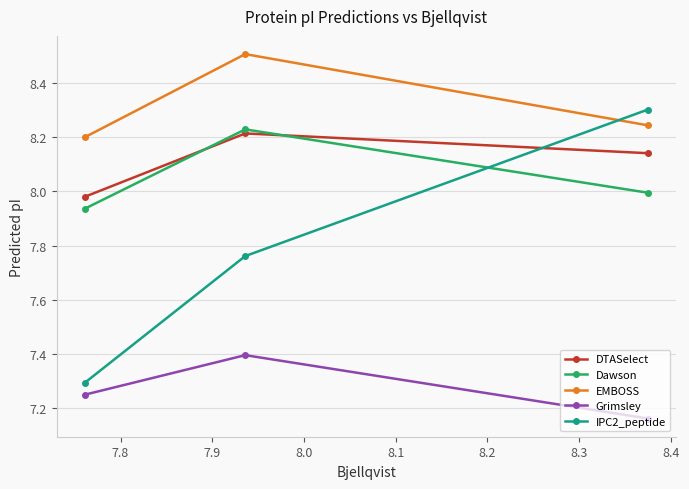

What is the highest value of the EMBOSS series?

8.5